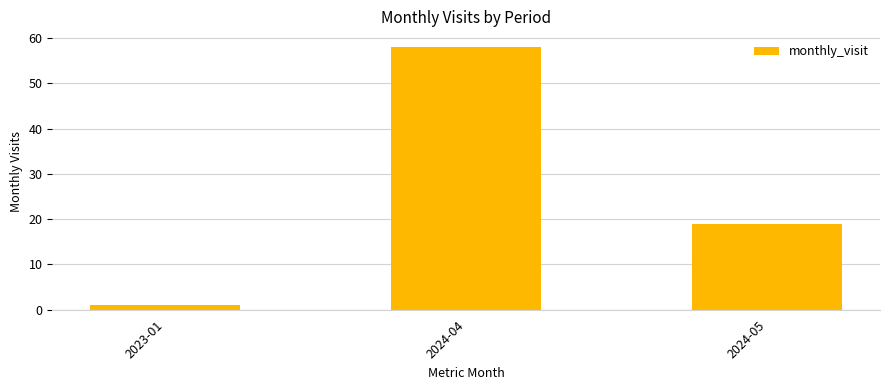

Reading left to right, transcribe all the data shown in this chart.

1	58	19